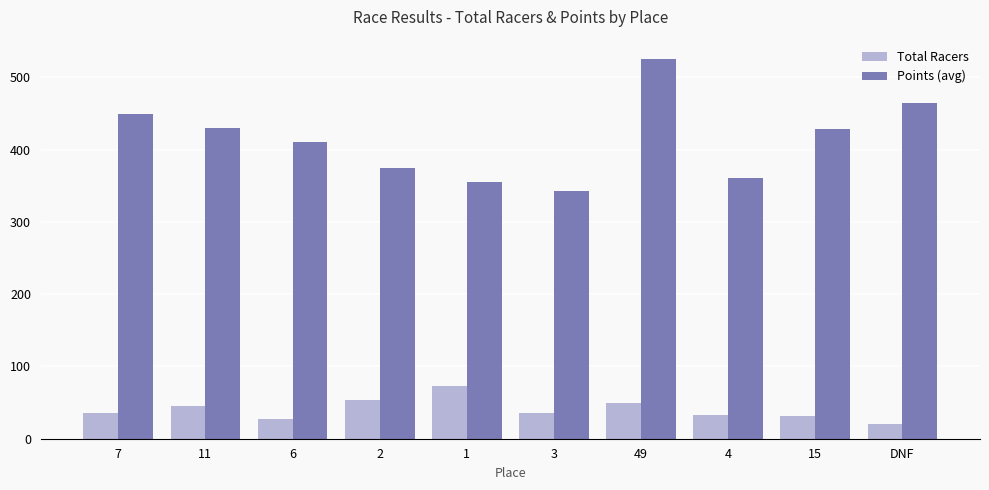

How many bars are there in total?

20